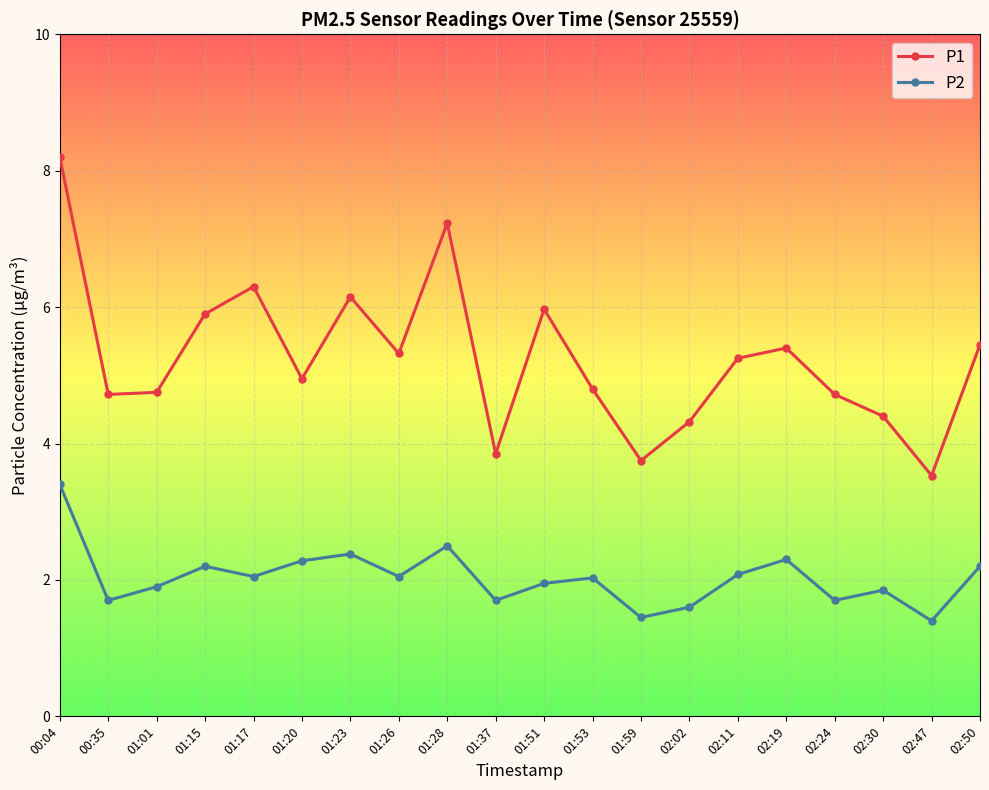

Which series has the largest total across all categories?

P1